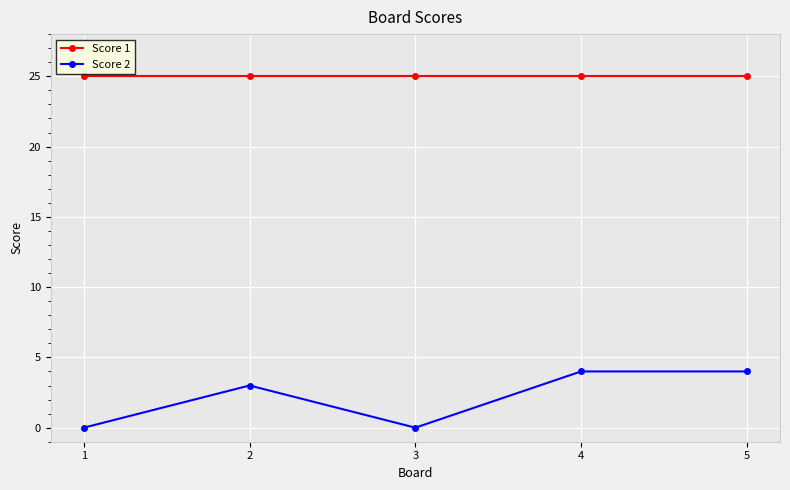

How many categories are shown in the chart?

5